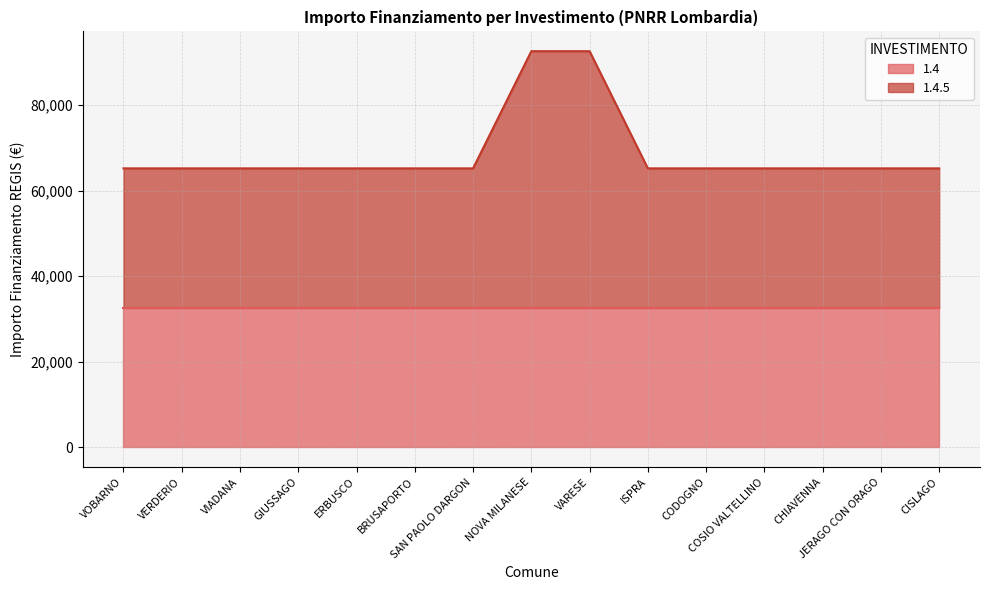

True or false: the data shows 108685 at CISLAGO.

False